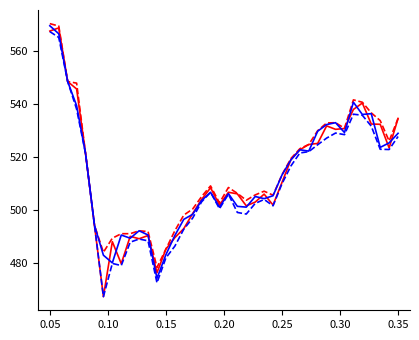

What is the greatest value displayed?

570.3